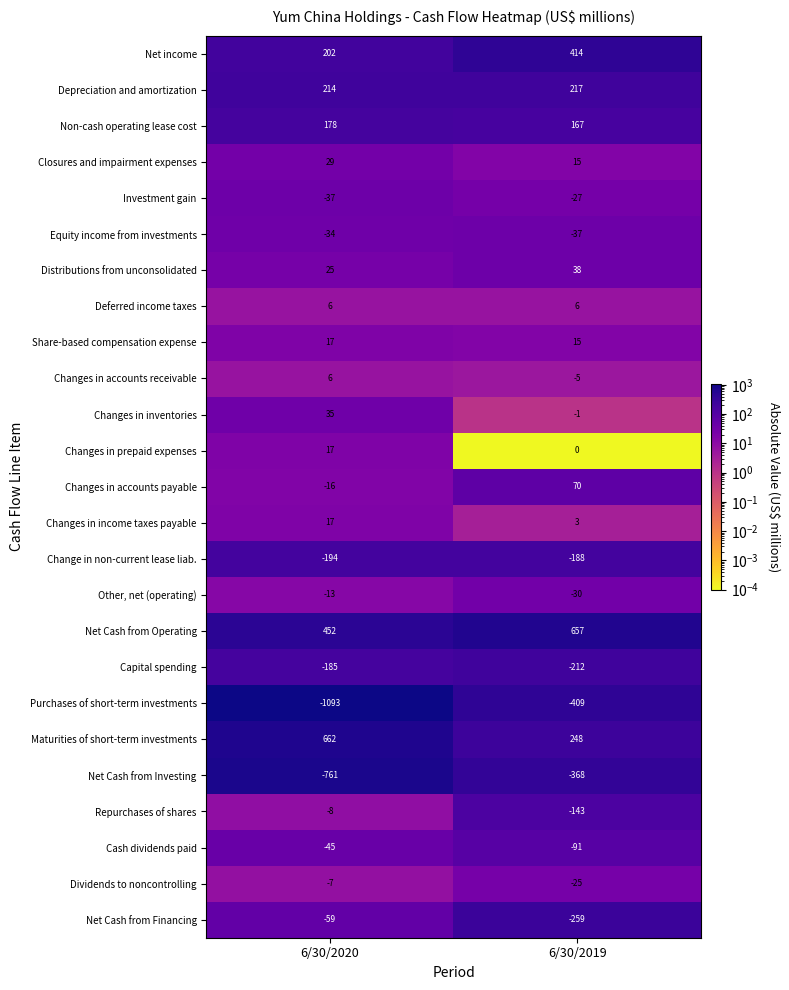

What is the average value of the Changes in inventories series?

17